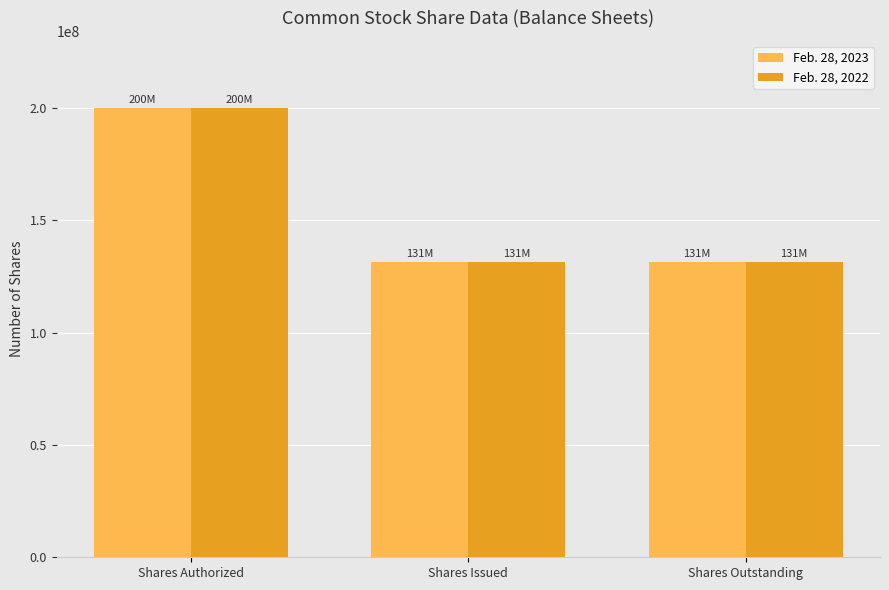

What position from the right is Shares Outstanding?

1